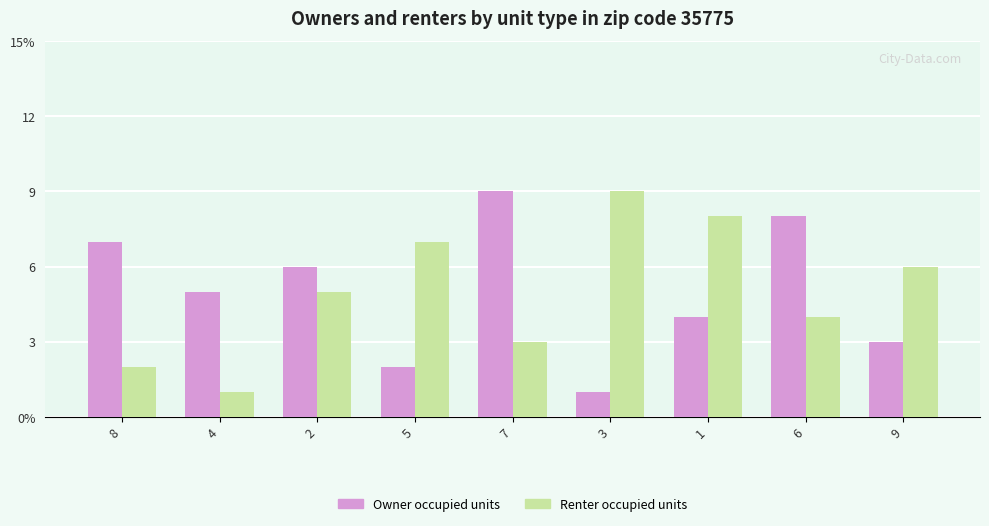

Between 3 and 4, which is larger?

4